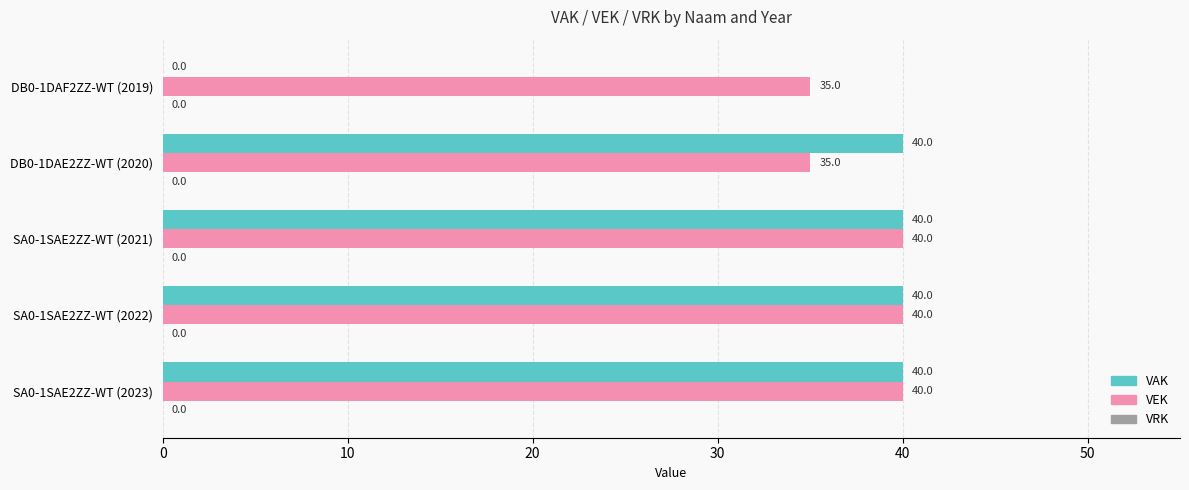

What is the sum of the VEK values at SA0-1SAE2ZZ-WT (2022) and DB0-1DAF2ZZ-WT (2019)?

75